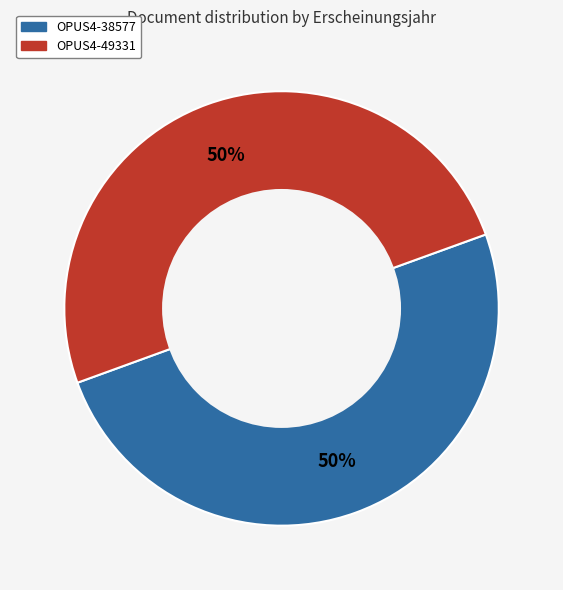

Approximately how many times larger is the value at OPUS4-38577 compared to OPUS4-49331?

1.0